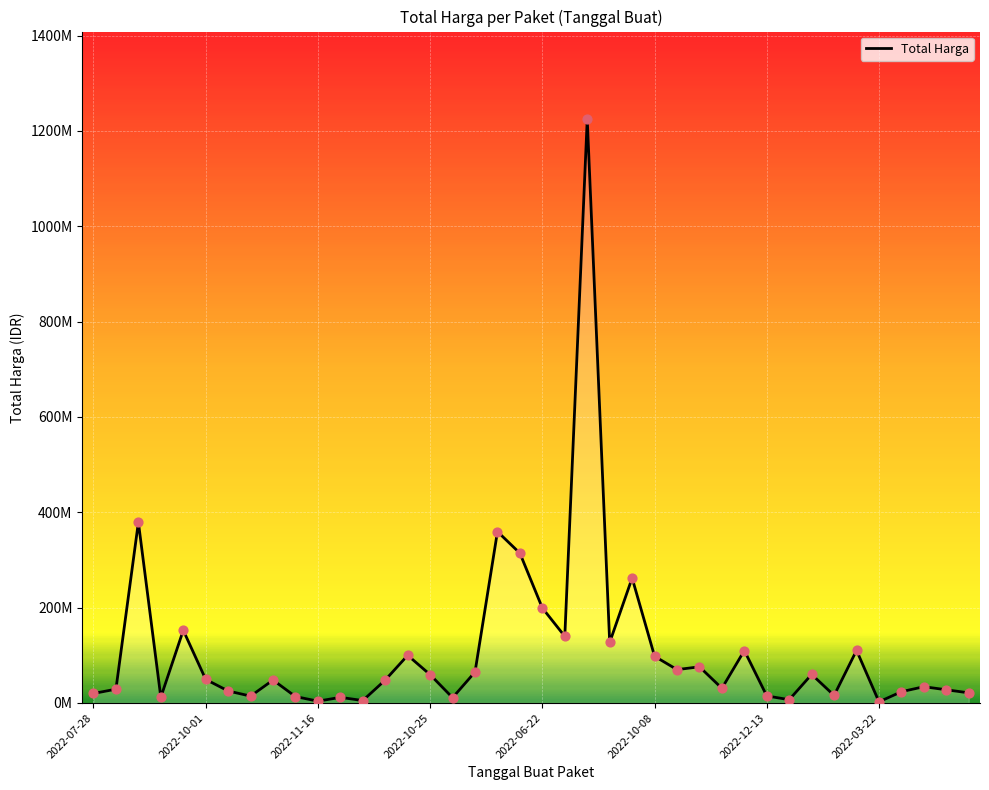

Does the chart have visible grid lines?

Yes